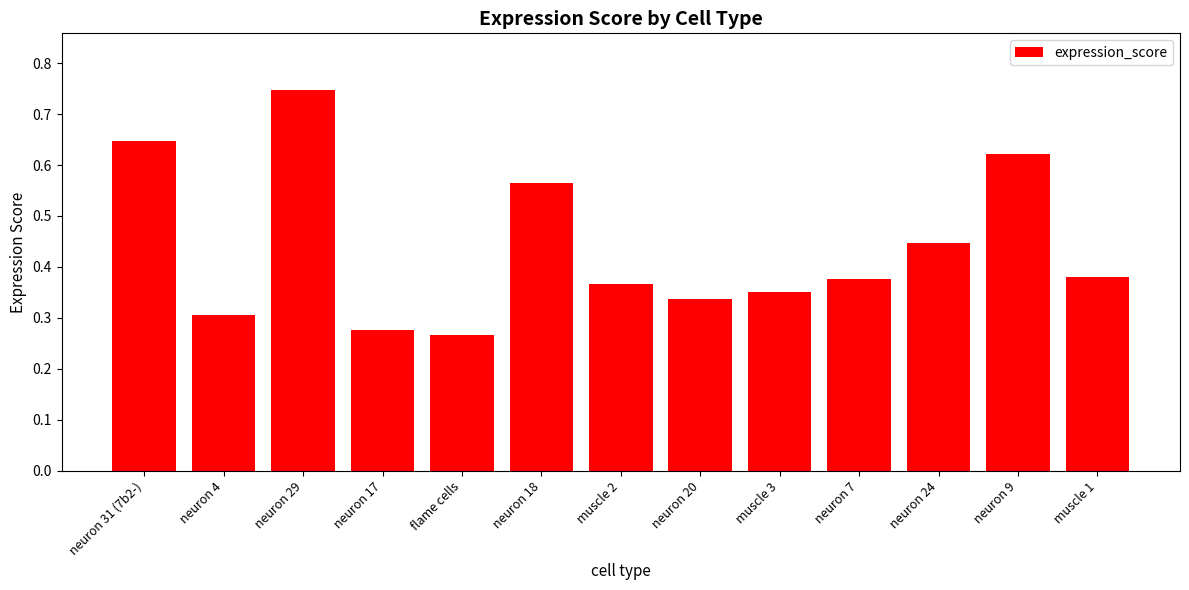

What is the difference between the maximum and minimum values?

0.5